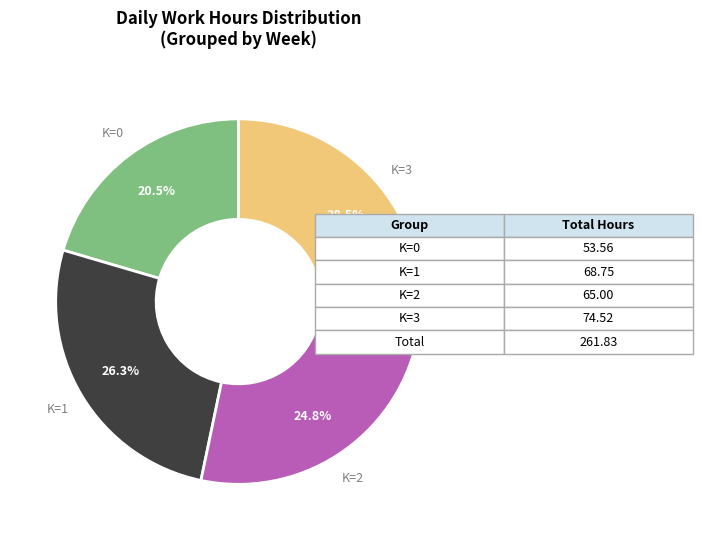

Does any single category account for the majority?

No